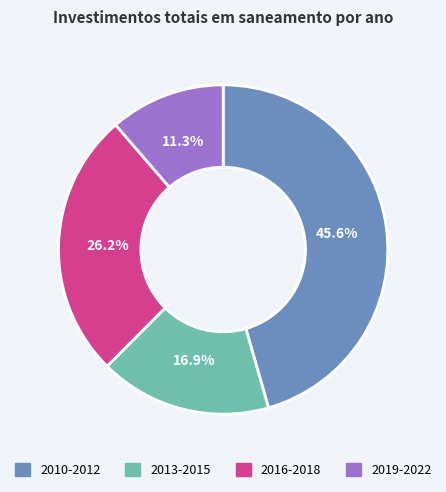

Rank the categories by value from highest to lowest.

2010-2012, 2016-2018, 2013-2015, 2019-2022